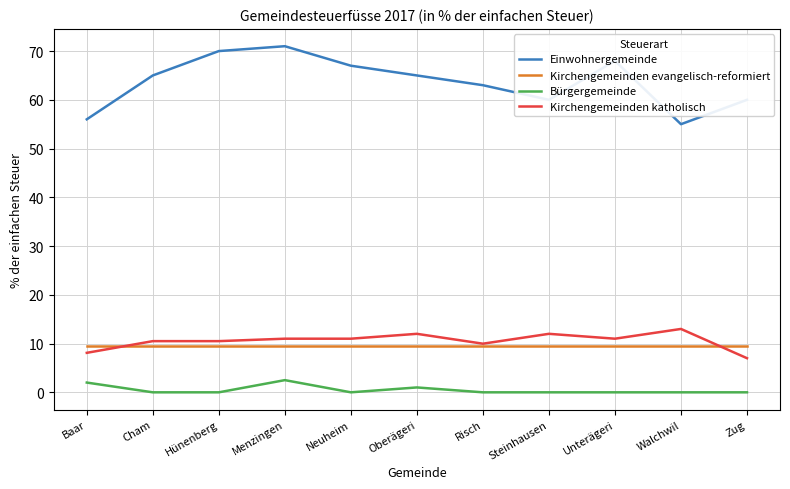

True or false: Bürgergemeinde and Einwohnergemeinde cross at least once.

False